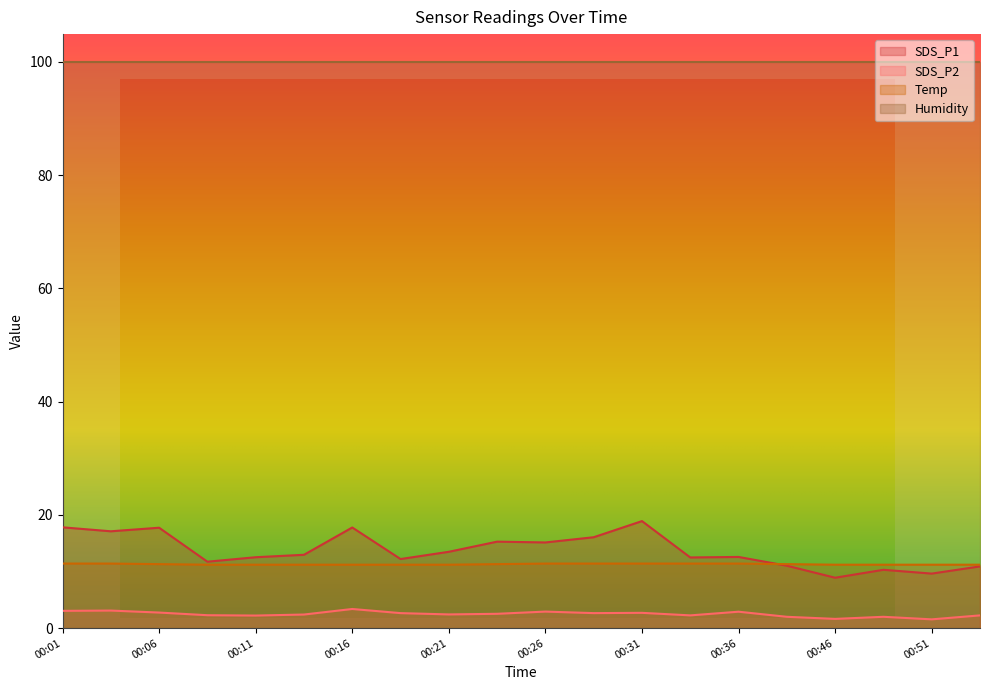

Reading left to right, extract all data points from this chart.

SDS_P1: 17.8	17.1	17.7	11.7	12.5	12.9	17.8	12.2	13.5	15.3	15.1	16.1	18.9	12.5	12.6	11.0	8.9	10.3	9.6	10.9
SDS_P2: 3.0	3.1	2.8	2.3	2.2	2.4	3.4	2.6	2.4	2.5	2.9	2.6	2.7	2.2	2.9	2.0	1.6	2.0	1.6	2.2
Temp: 11.4	11.4	11.3	11.2	11.2	11.2	11.2	11.2	11.2	11.3	11.4	11.4	11.4	11.4	11.4	11.3	11.2	11.2	11.2	11.2